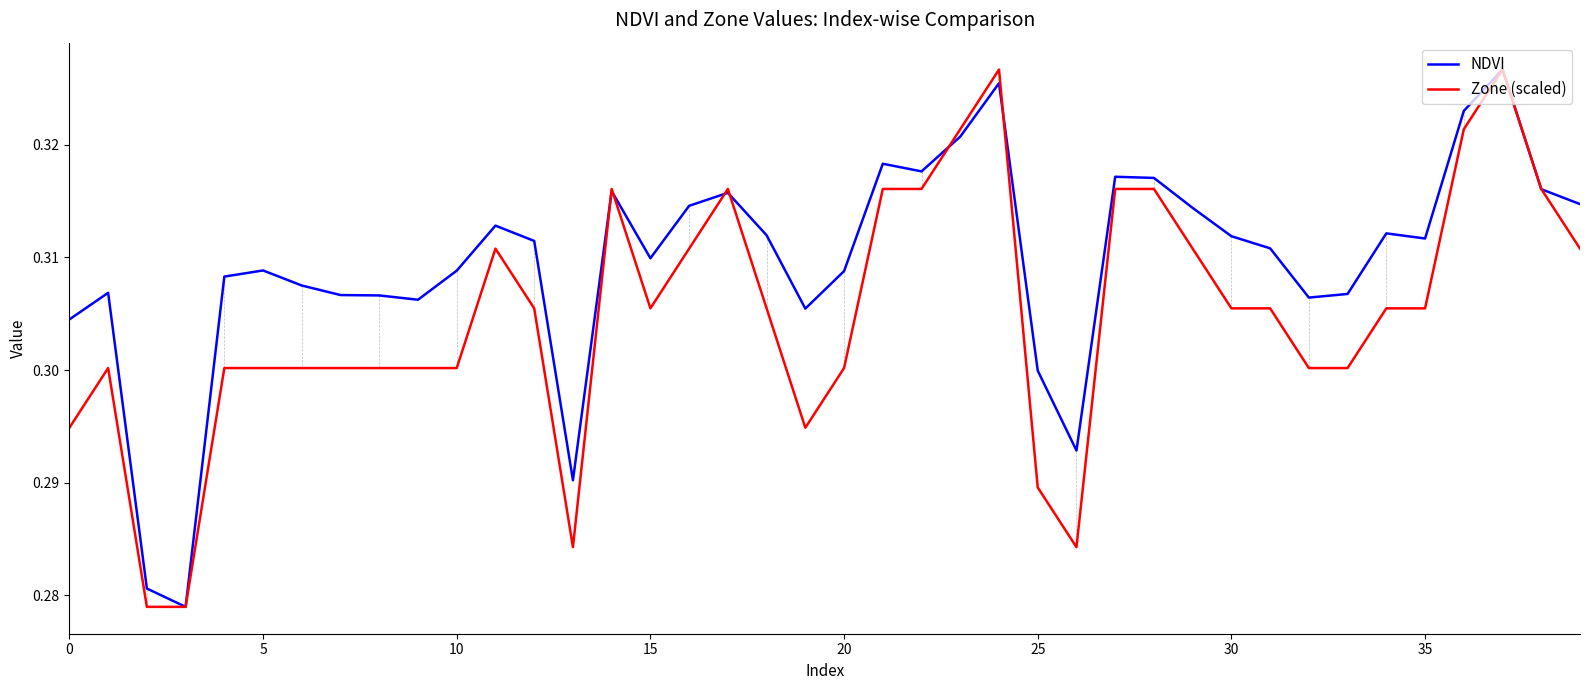

Which series has the largest total across all categories?

NDVI